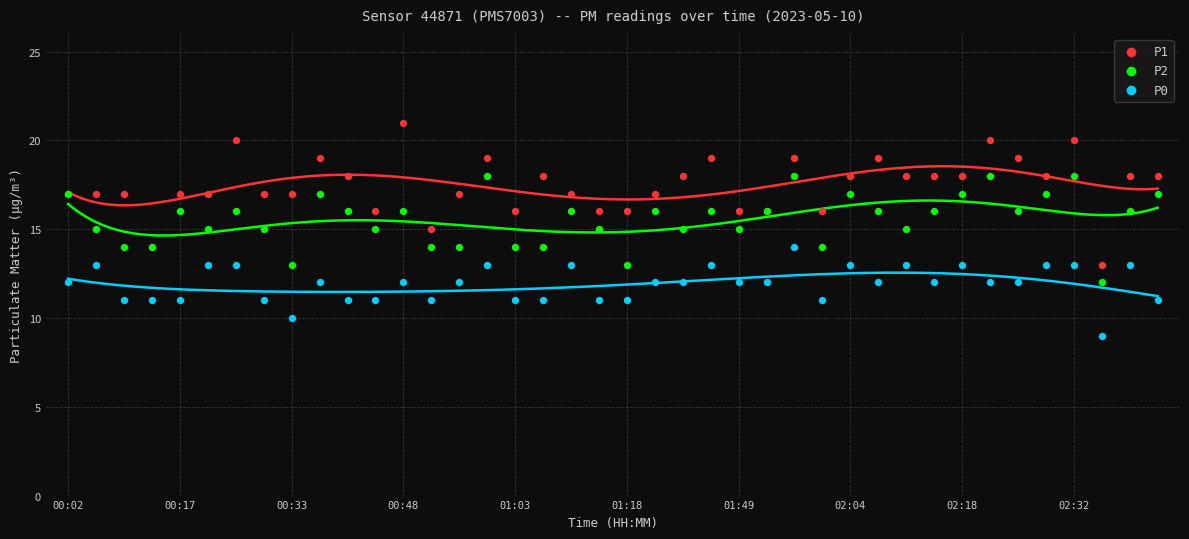

Which series reaches the maximum Y coordinate?

P1